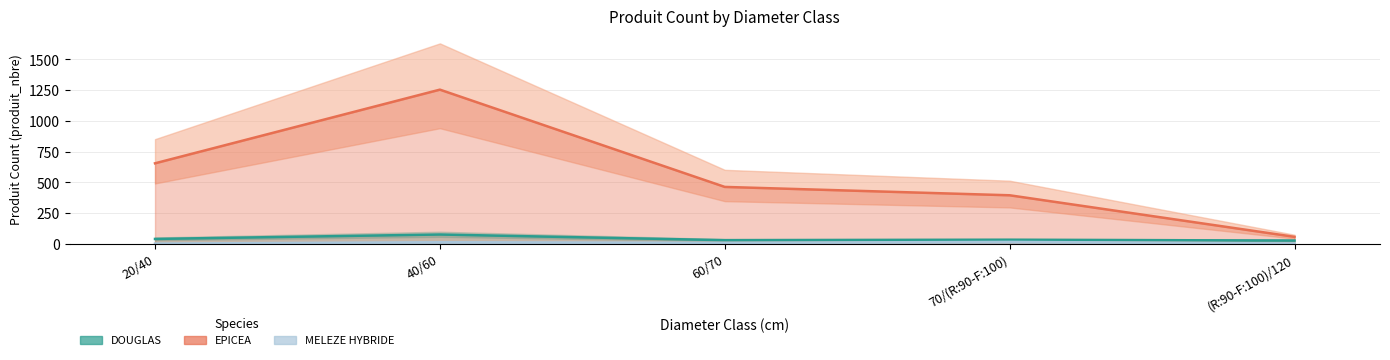

Does the chart display data point markers on the line(s)?

No